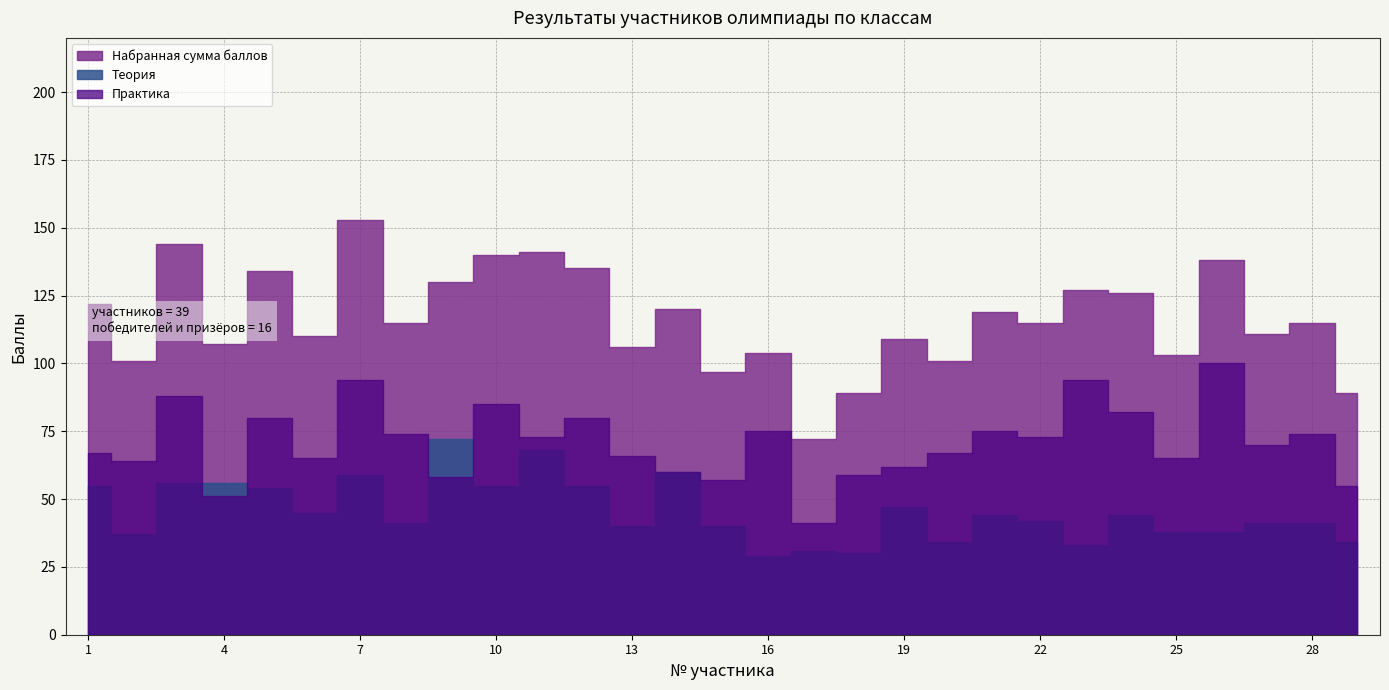

The value of Набранная сумма баллов at 9 is 130. True or false?

True